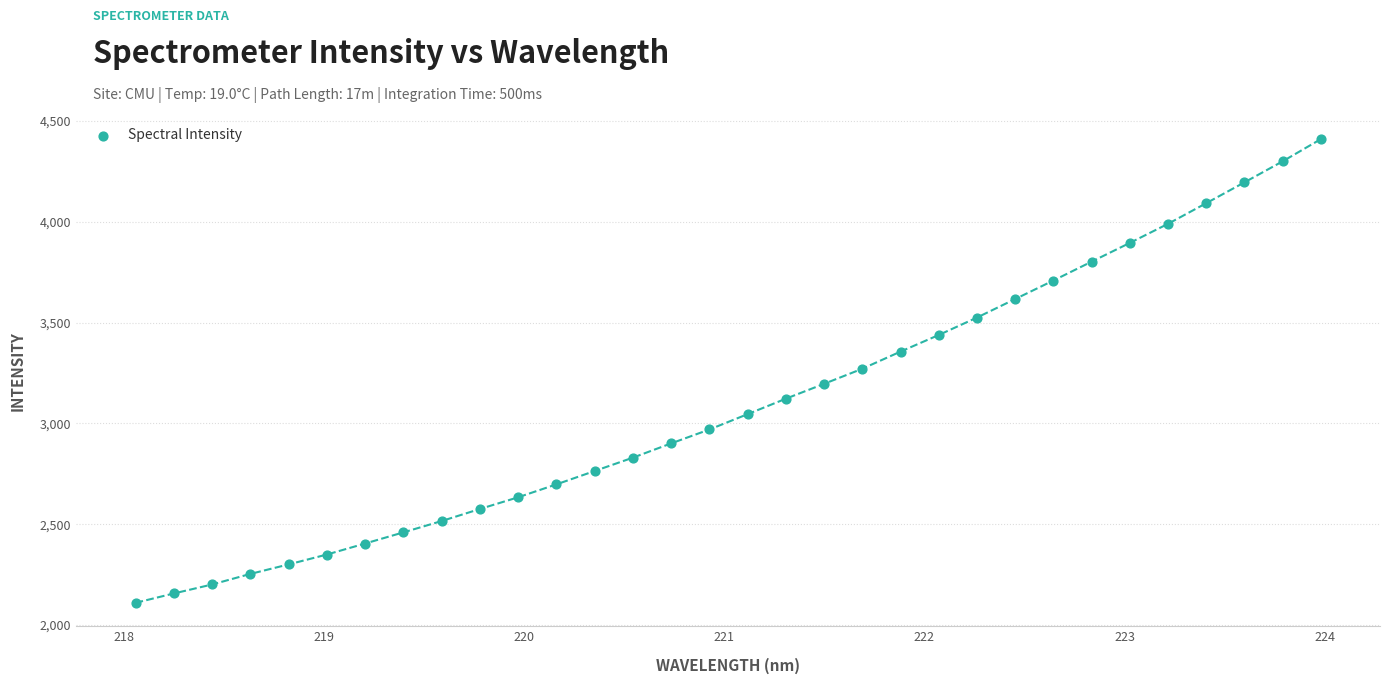

What is the range of X values (max minus min)?

5.9